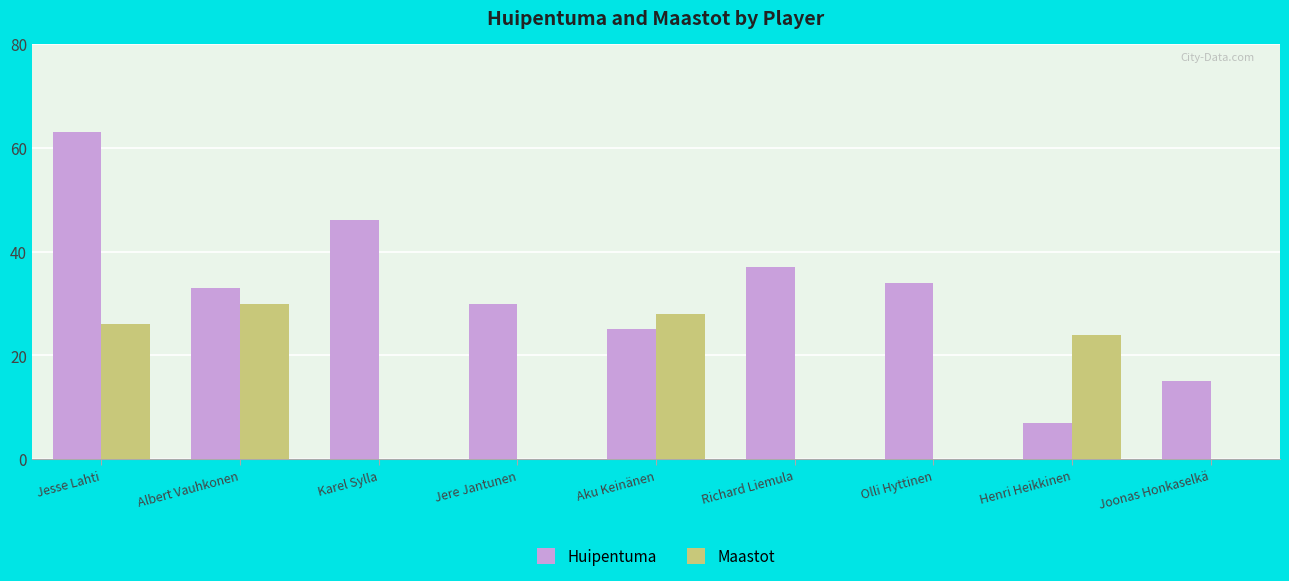

At which category is the sum across all series the highest?

Jesse Lahti